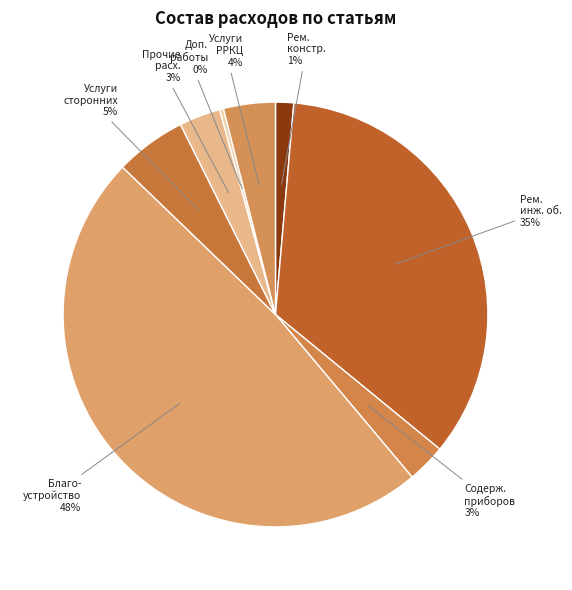

To the nearest percent, what is the difference between the largest and smallest slice percentages?

48%